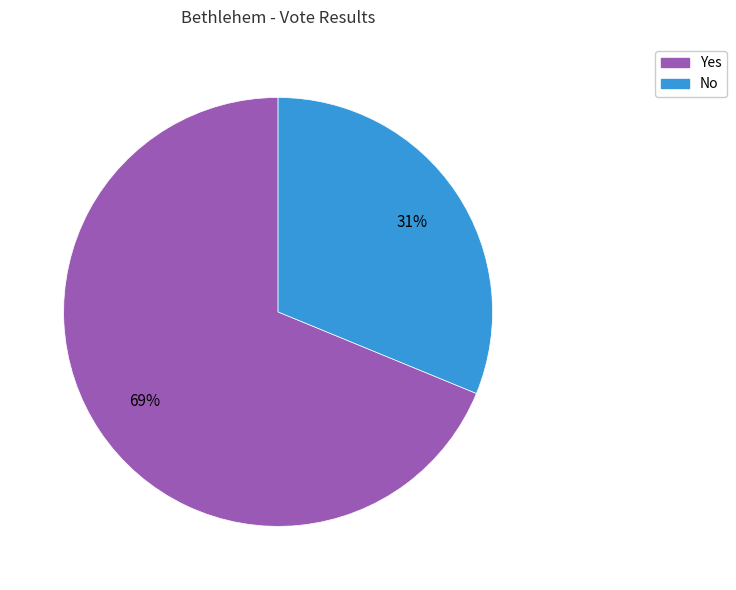

To the nearest percent, what percentage of the pie is No?

31%